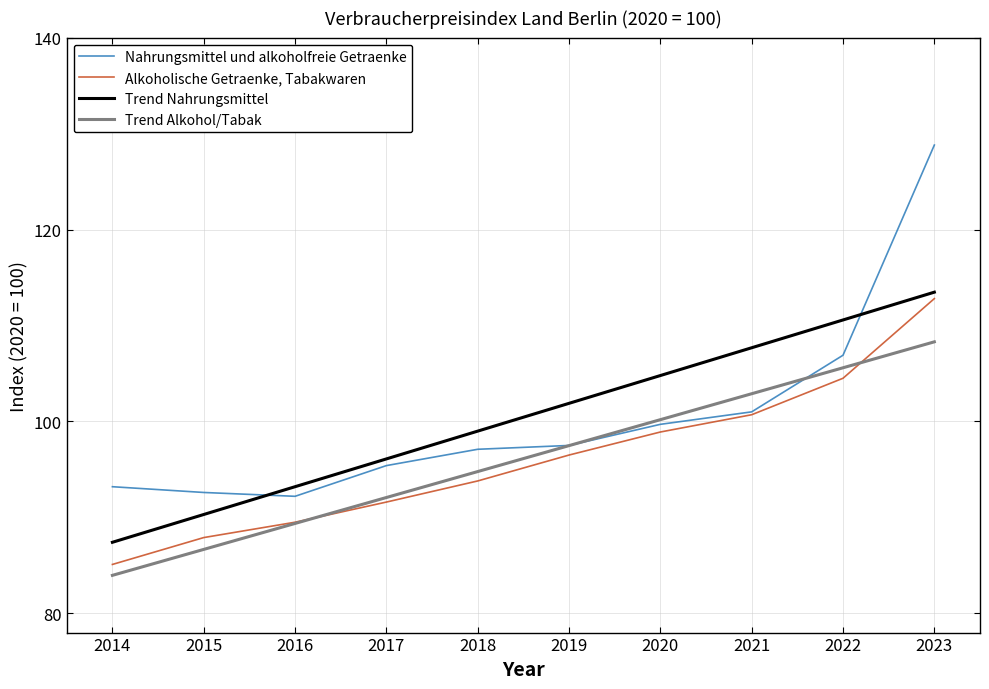

Count the number of data series in this chart.

4